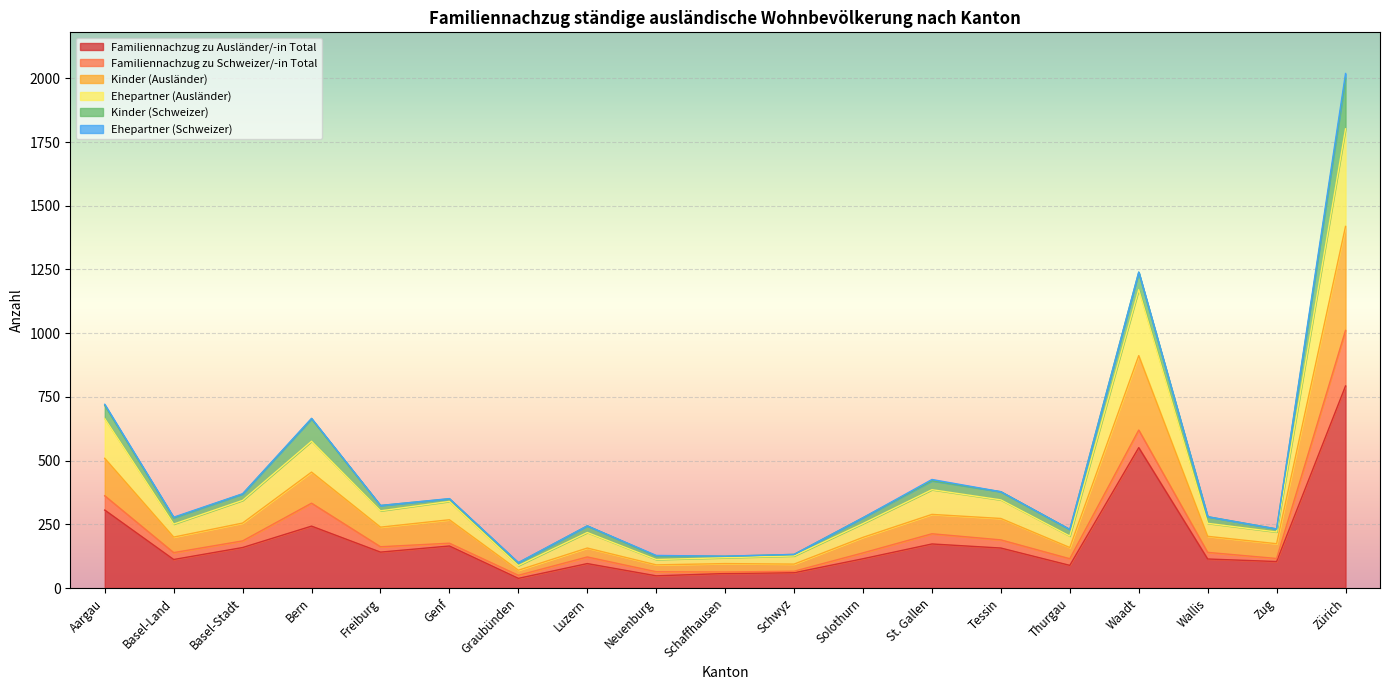

At how many categories does at least one series exceed 1711?

1